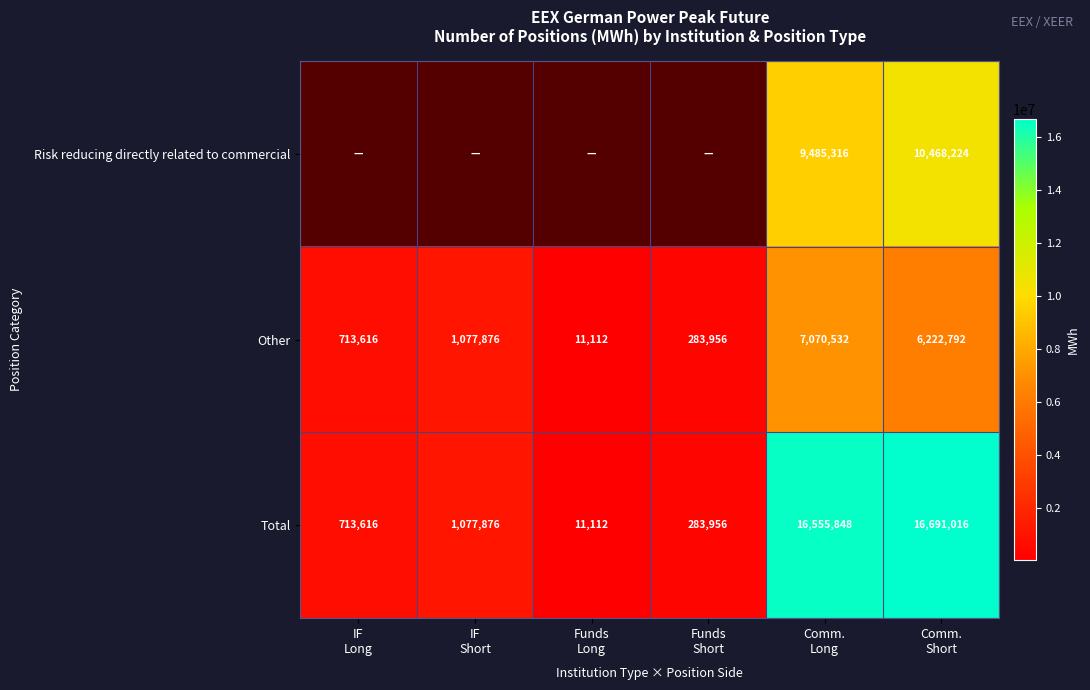

What is the difference between the second highest and second lowest values in the Other series?

5938836